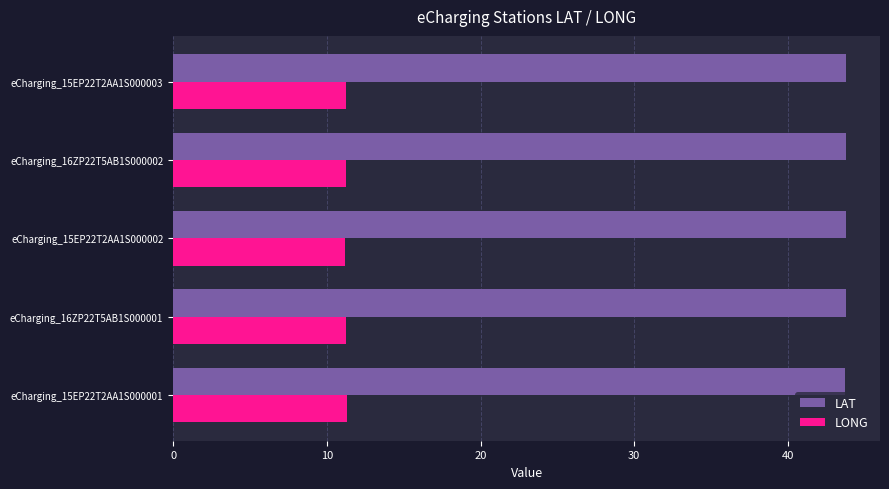

What is the sum of the LAT values at eCharging_16ZP22T5AB1S000001 and eCharging_15EP22T2AA1S000001?

87.5